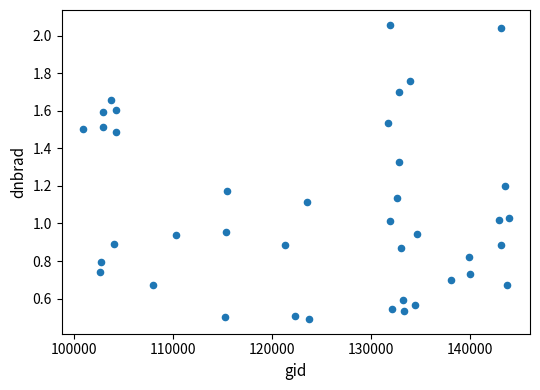

What is the range of X values (max minus min)?

43013.0